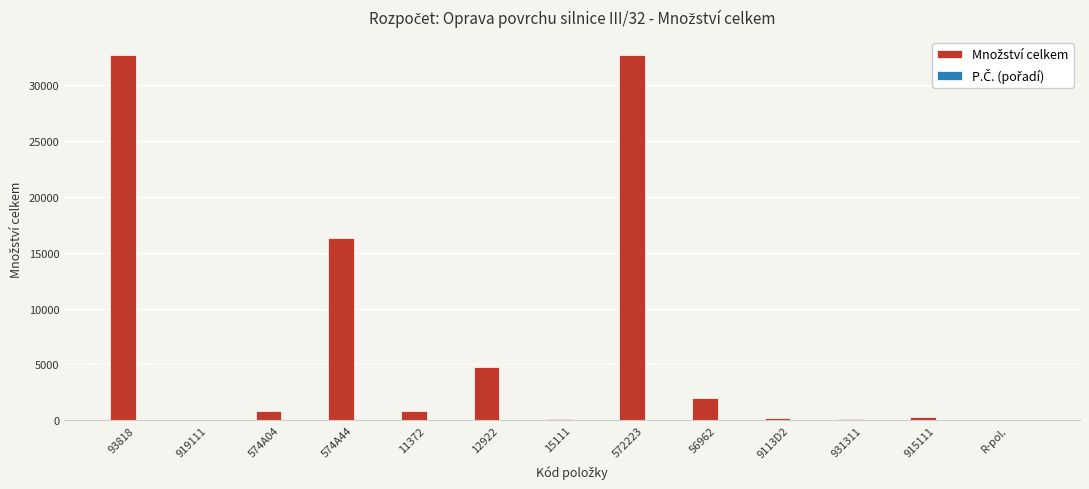

Which series has the largest total across all categories?

Množství celkem